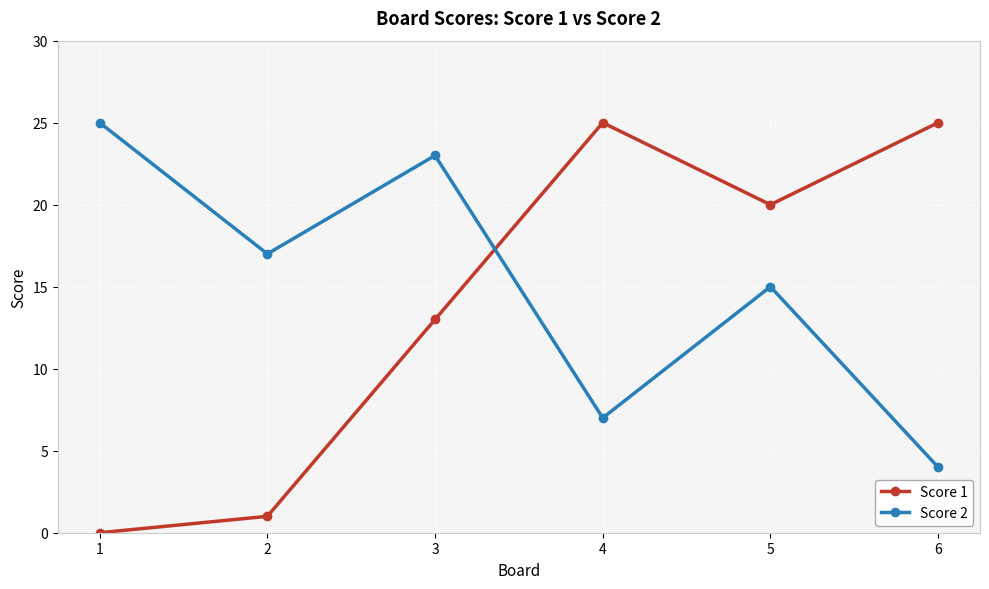

Is this an area chart (filled region under the line)?

No